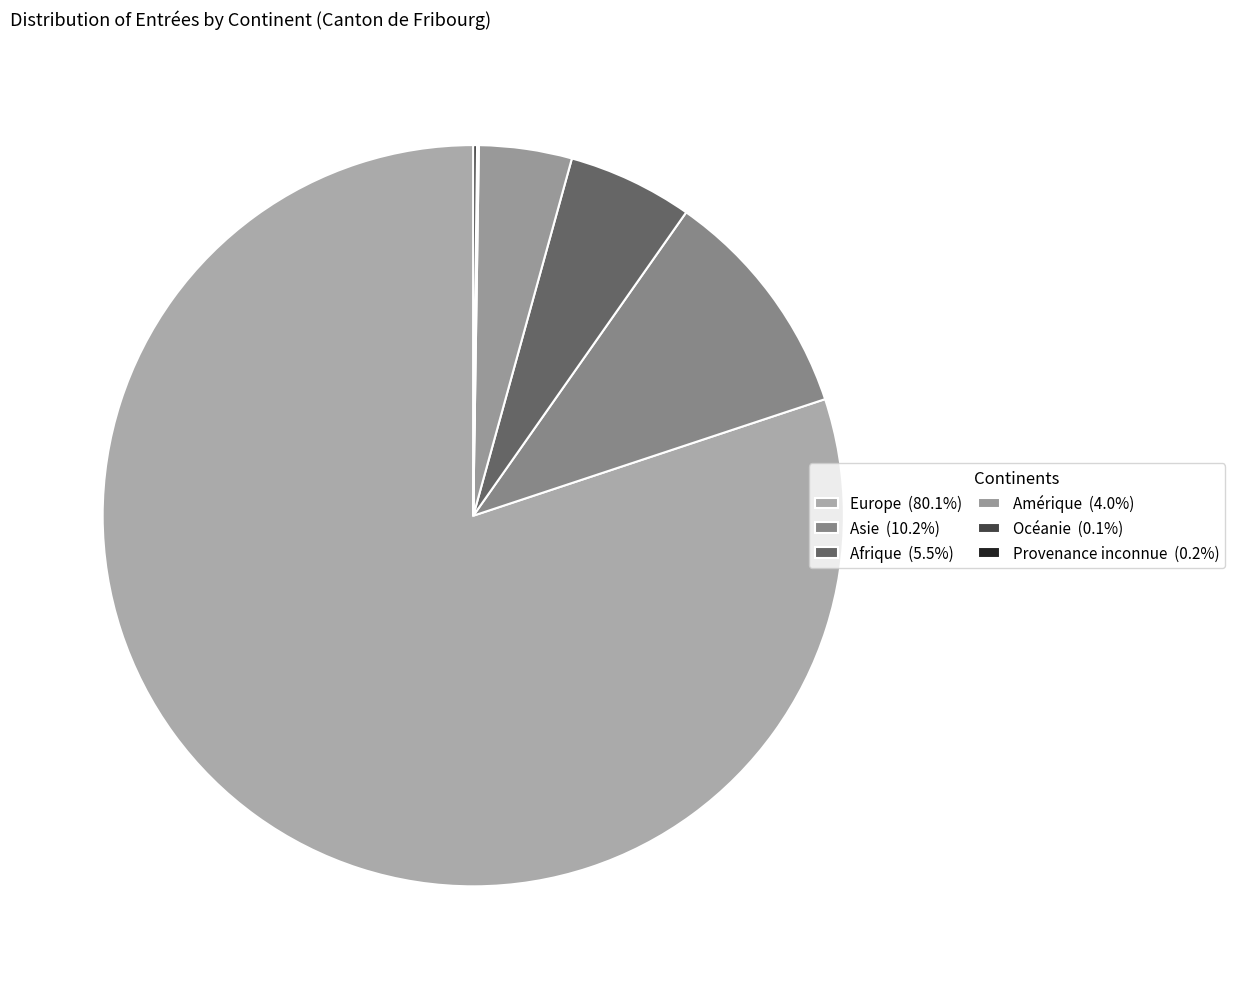

Approximately how many times larger is the value at Afrique compared to Asie?

0.5